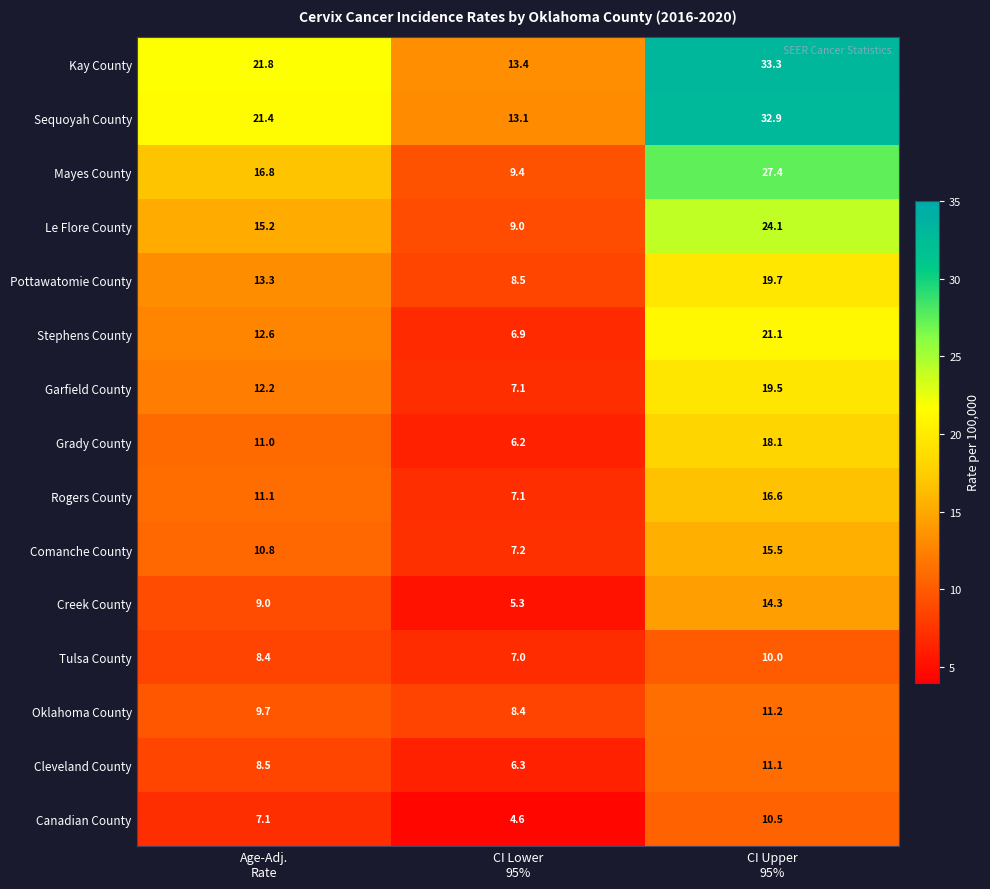

What is the highest value of the Pottawatomie County series?

19.7